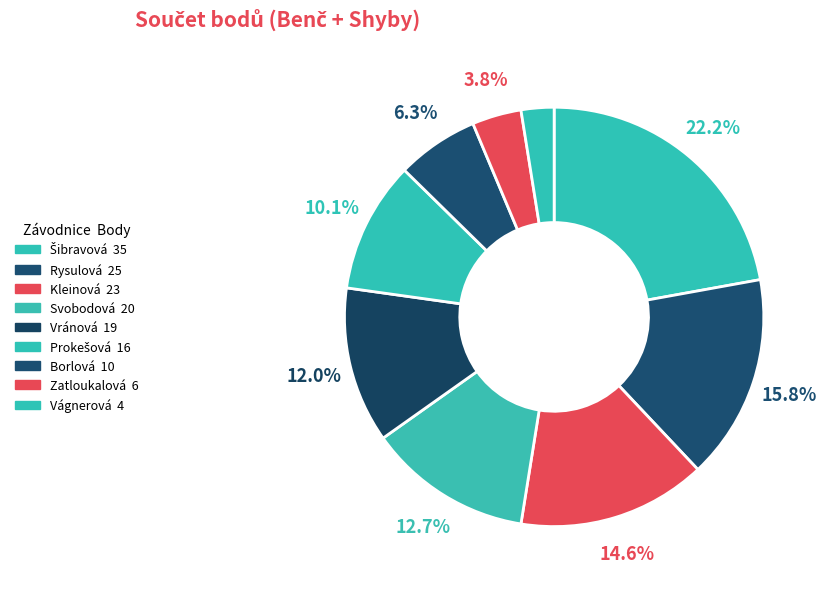

Count the number of slices in the pie.

9